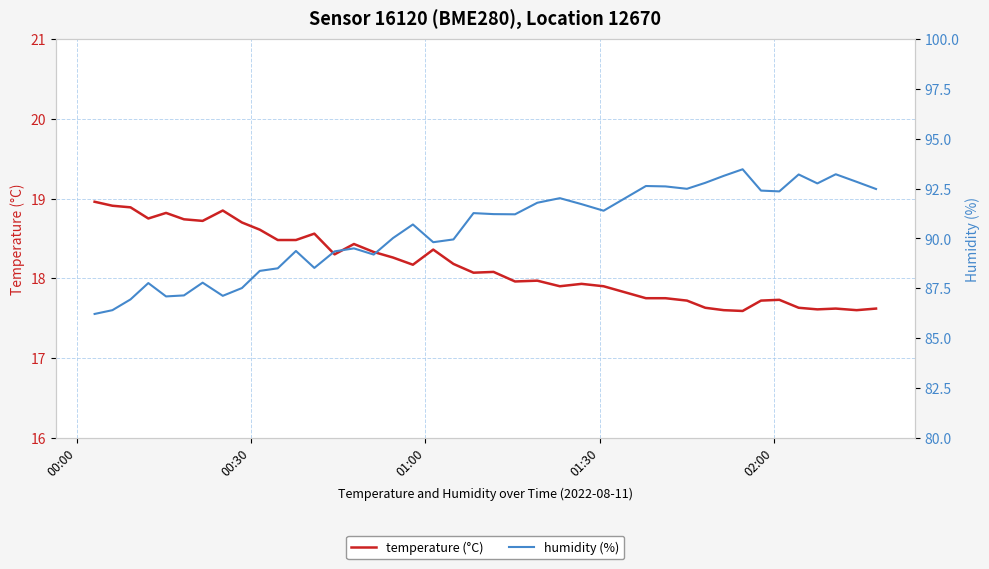

What is the highest value of the humidity (%) series?

93.5